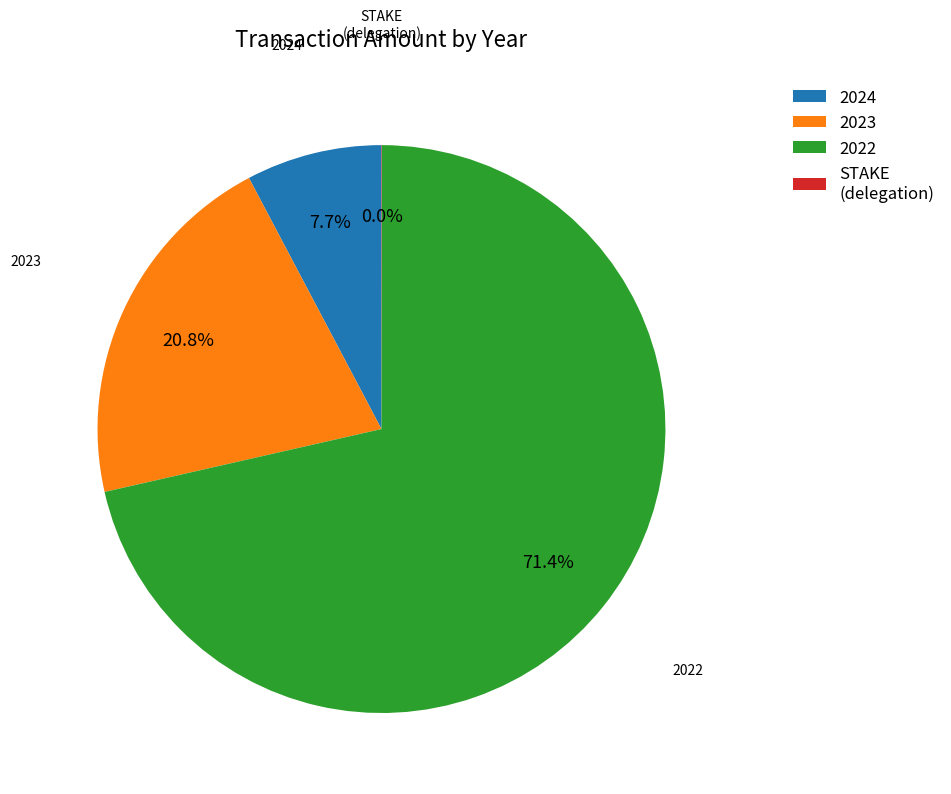

How much of the chart is everything except 2024?

92.3%